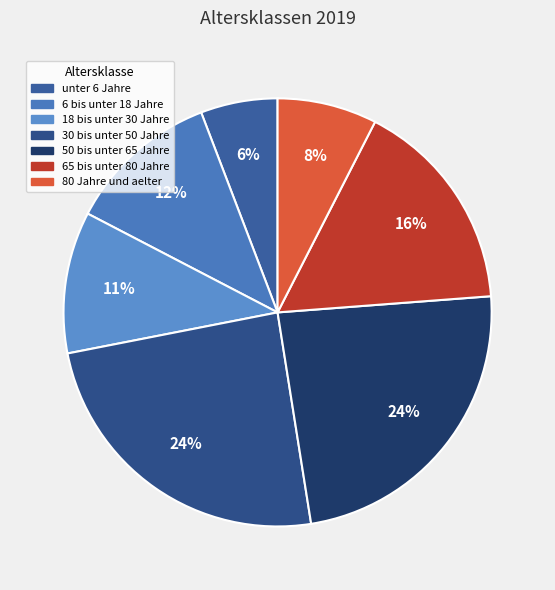

The 50 bis unter 65 Jahre slice represents 29% of the pie. True or false?

False